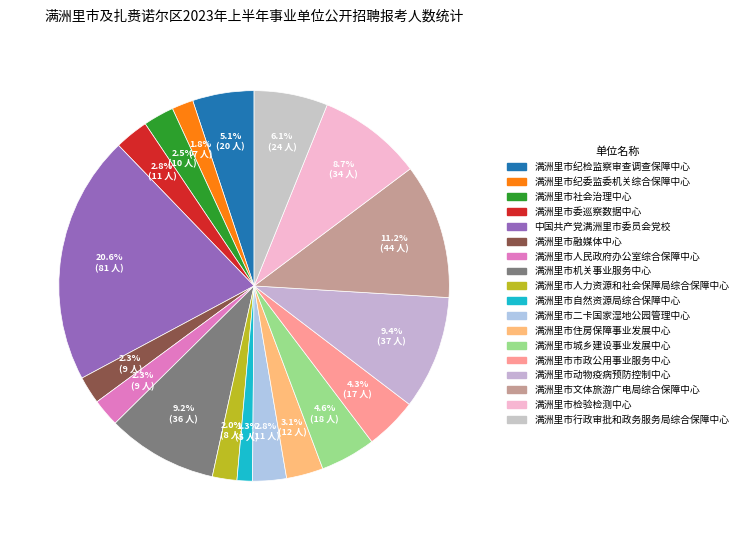

Is 满洲里市文体旅游广电局综合保障中心 the majority of the pie?

No